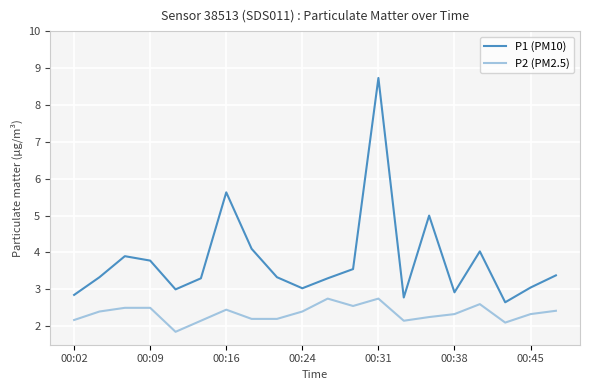

List the series in order of their overall mean, highest first.

P1 (PM10), P2 (PM2.5)